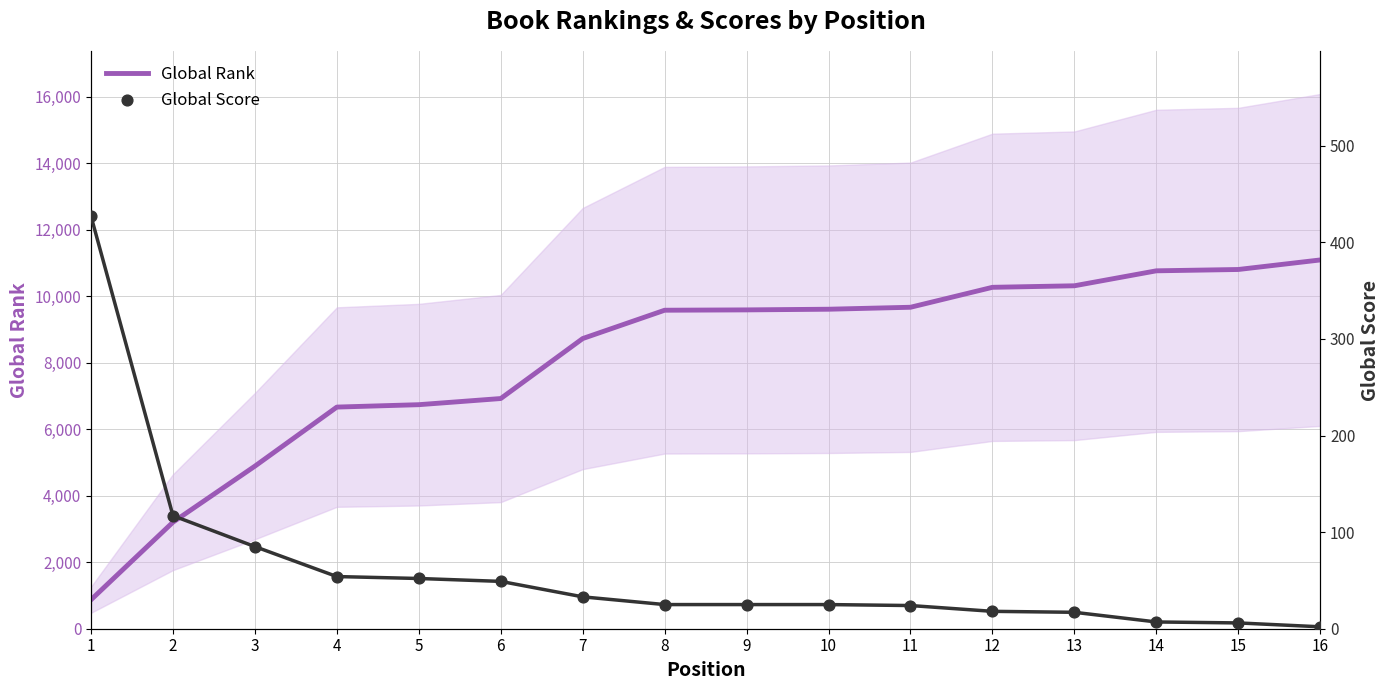

Which series contains the lowest Y value?

Global Score